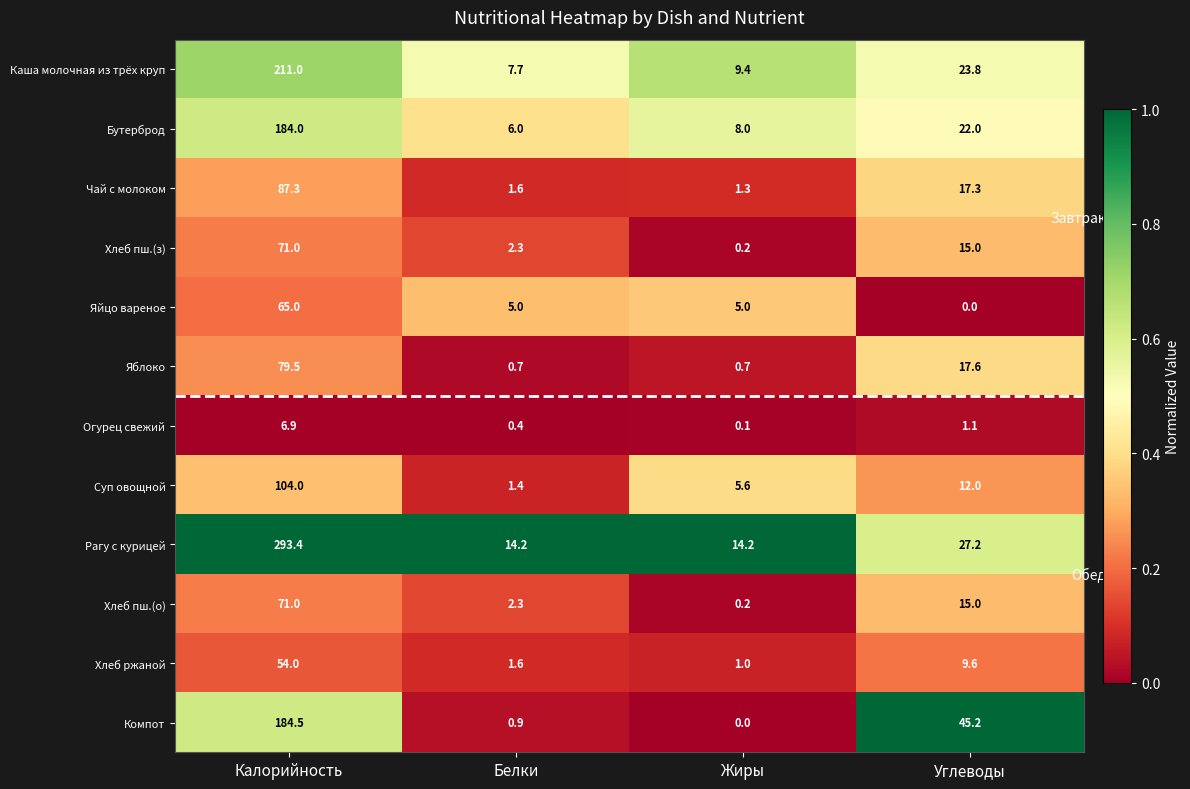

The Чай с молоком series shows 1.6 at Белки. True or false?

True